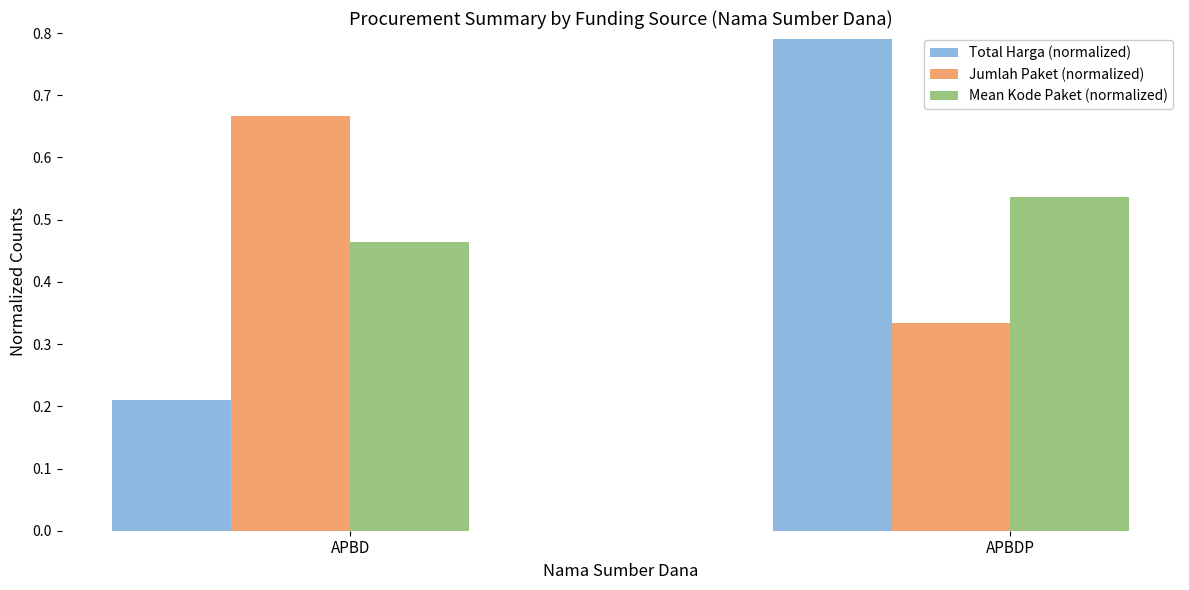

Rank the categories by Jumlah Paket (normalized) value from lowest to highest.

APBDP, APBD